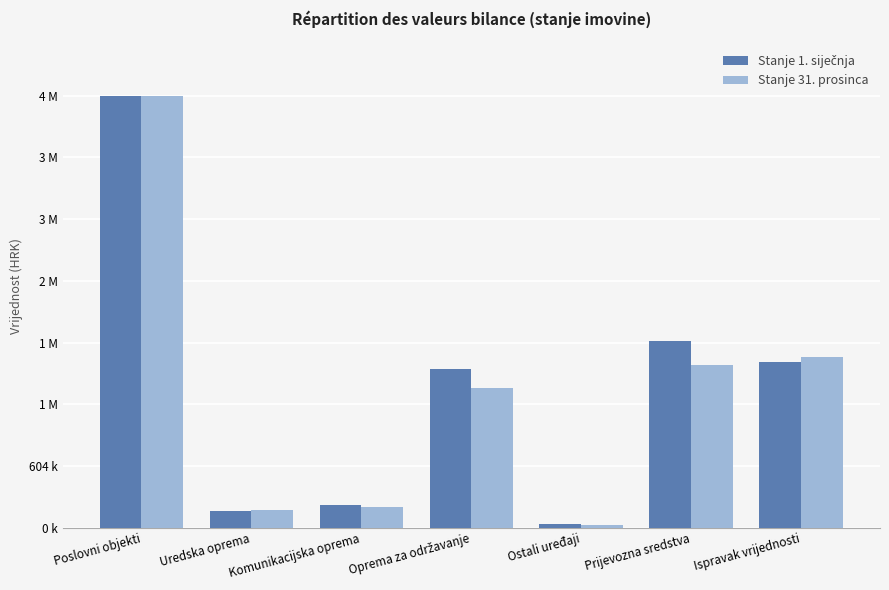

At which label does Stanje 1. siječnja reach its peak?

Poslovni objekti